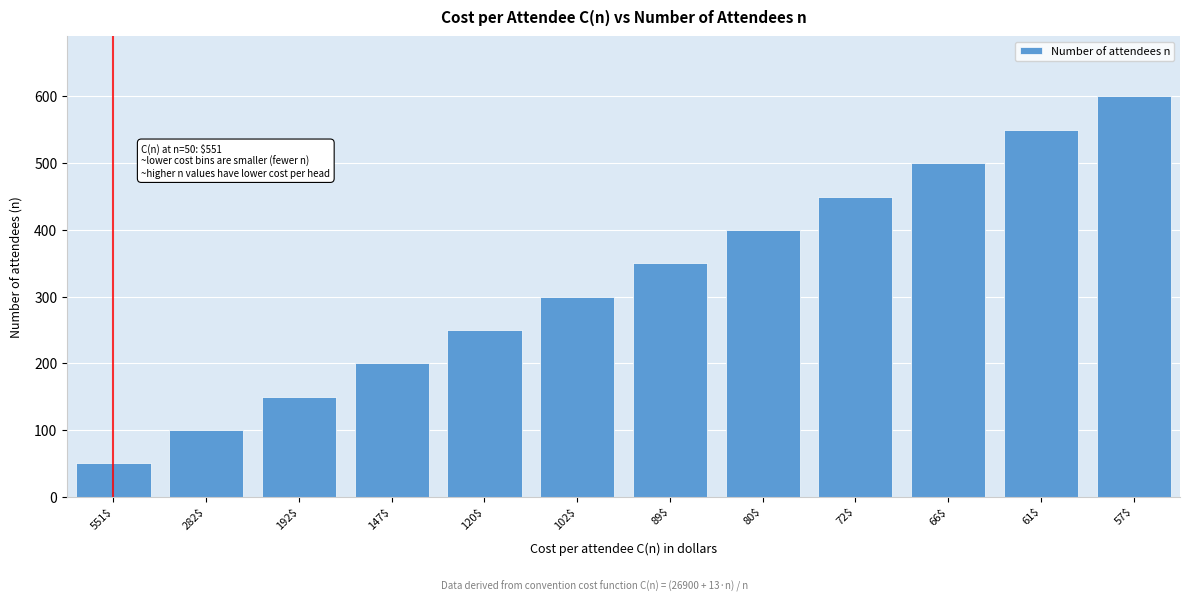

Reading left to right, extract all data points from this chart.

50	100	150	200	250	300	350	400	450	500	550	600